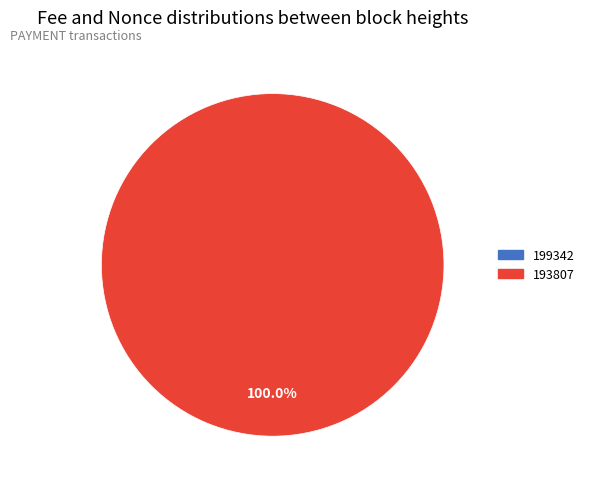

How much of the chart is everything except 199342?

100.0%